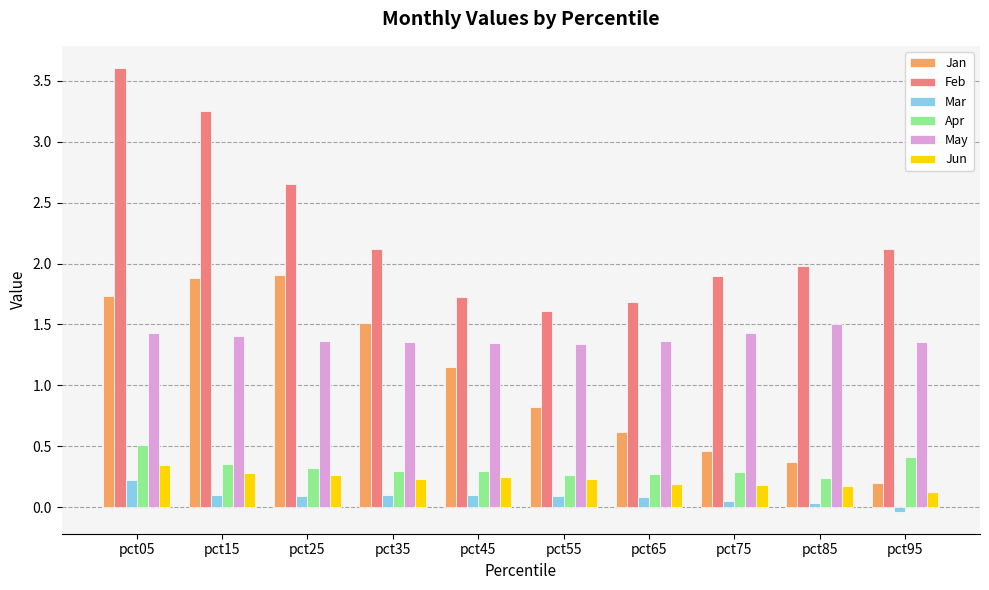

At which category does the chart reach its peak across all series?

pct05